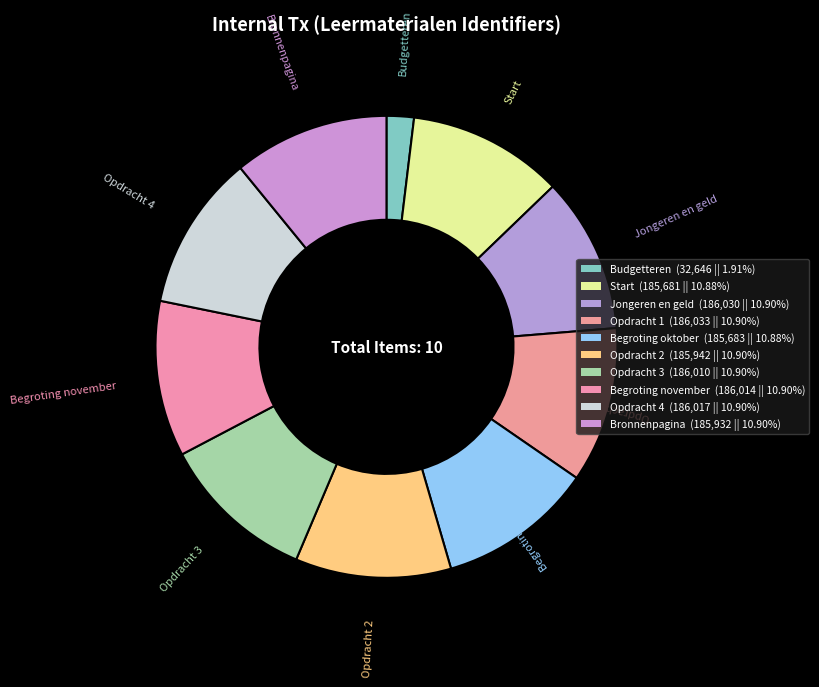

To the nearest percent, what portion does Jongeren en geld represent?

11%